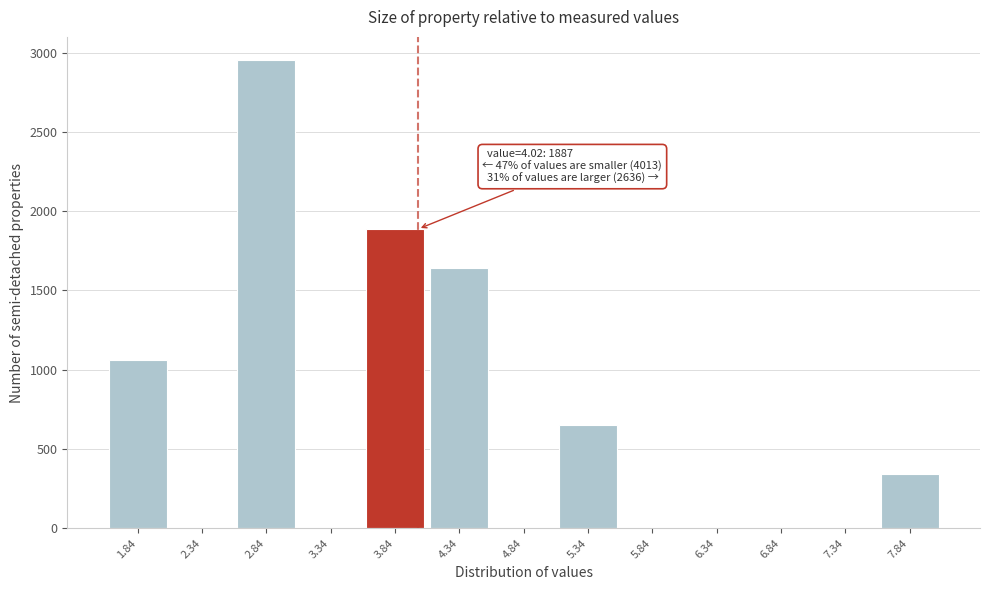

Reading right to left, extract all data points from this chart.

7.84=340	7.34=0	6.84=0	6.34=0	5.84=0	5.34=652	4.84=0	4.34=1644	3.84=1887	3.34=0	2.84=2951	2.34=0	1.84=1062